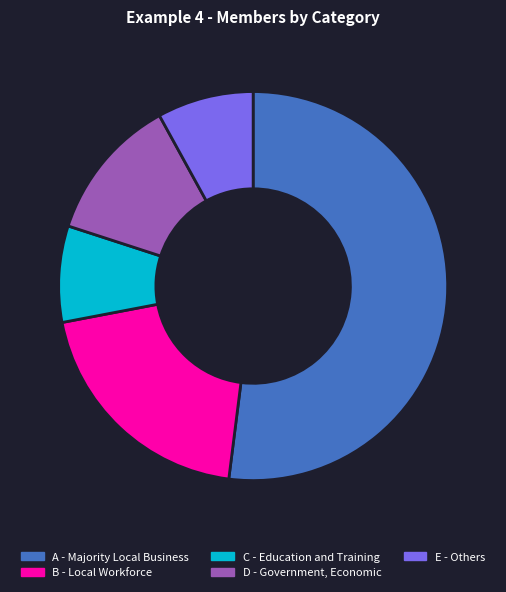

Is the sum of B - Local Workforce and C - Education and Training greater than half?

No